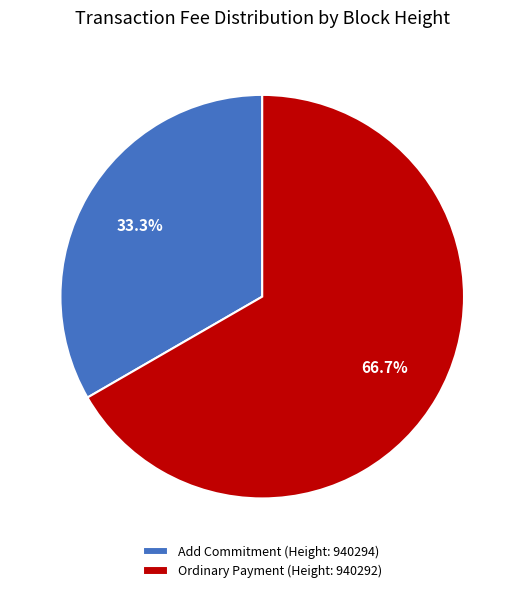

Which slice is the smallest?

Add Commitment (Height: 940294)